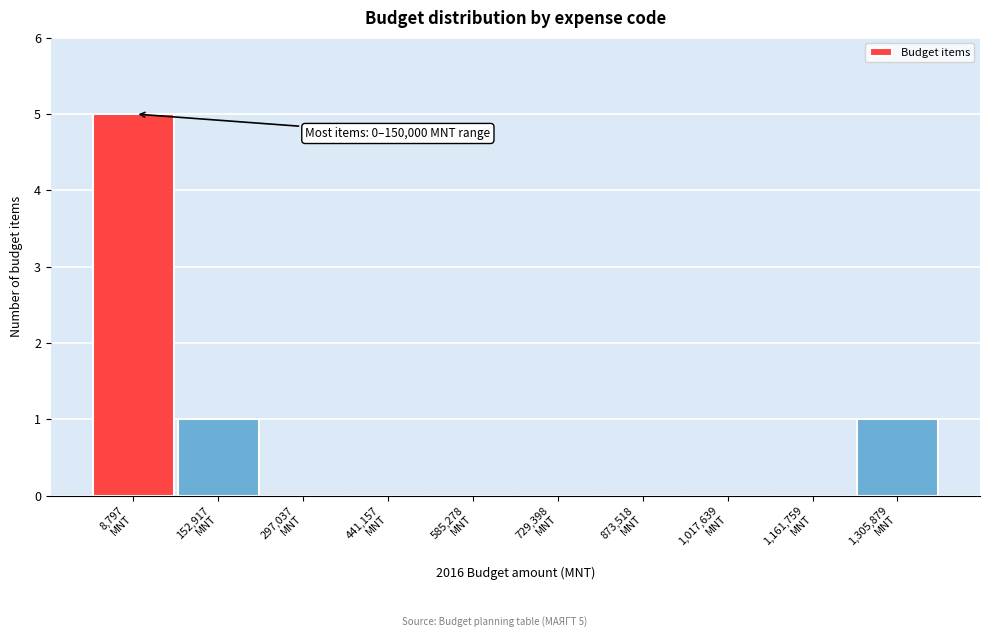

What is the maximum value shown in the chart?

5